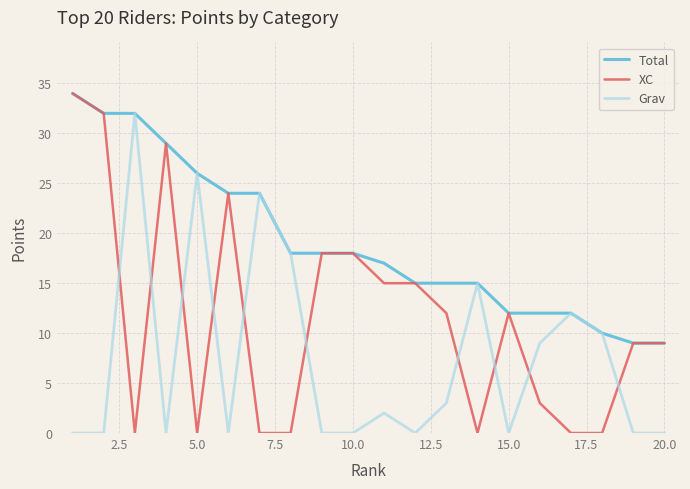

Which series has the largest total across all categories?

Total